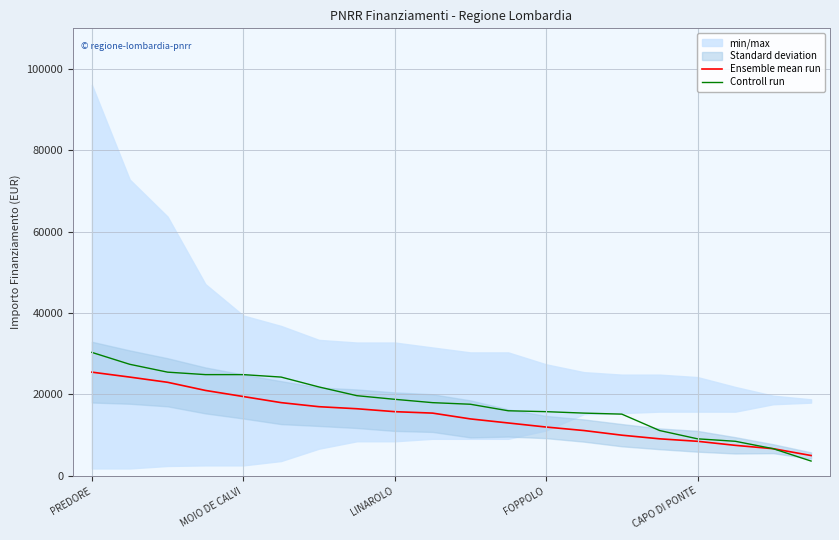

True or false: Ensemble mean run and Controll run intersect in this chart.

False